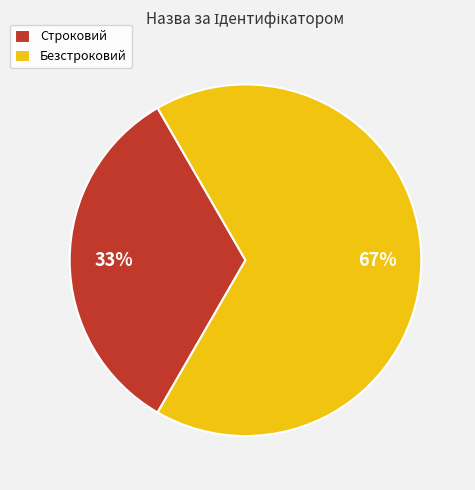

To the nearest percent, what is the combined percentage of Безстроковий and Строковий?

100%